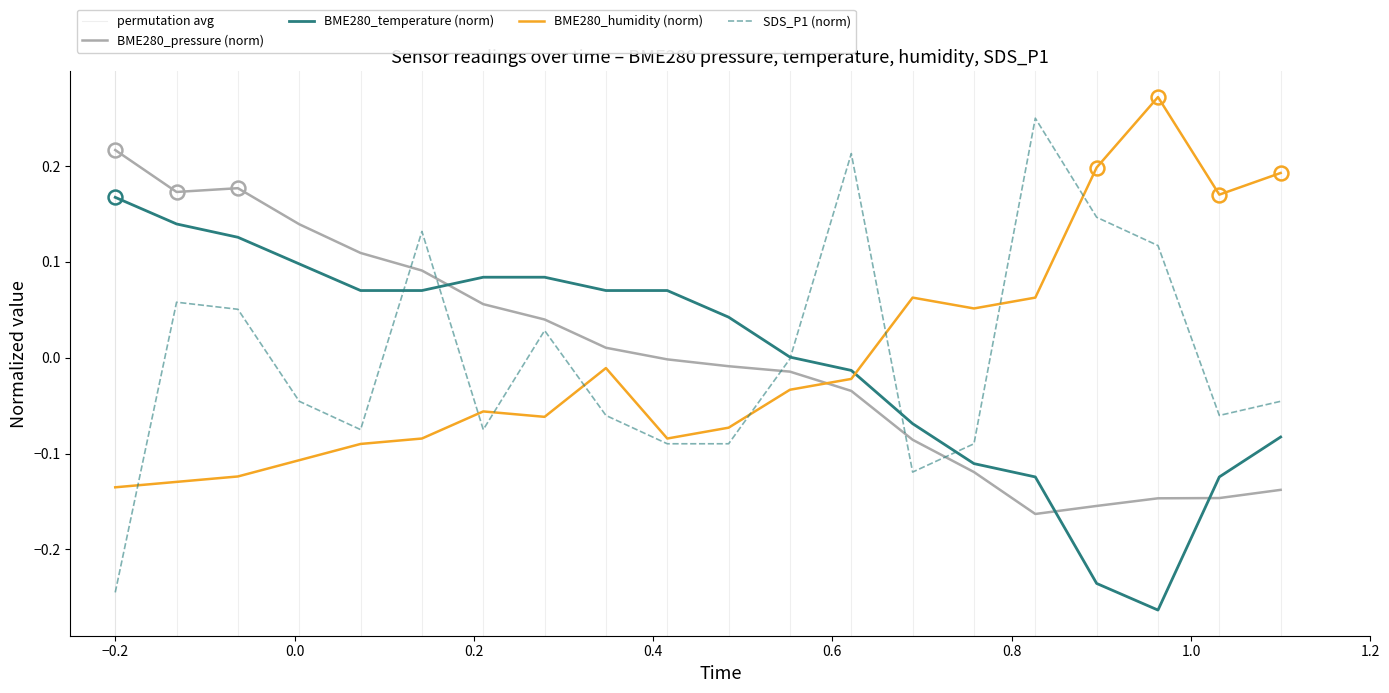

What are all the series names shown in the legend?

BME280_pressure, BME280_temperature, BME280_humidity, SDS_P1